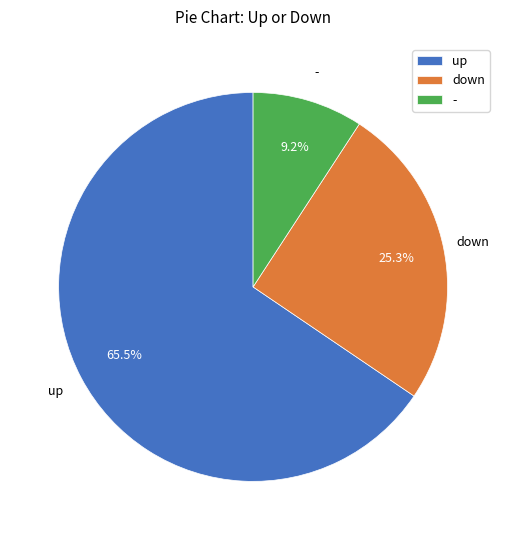

Which slice is the smallest?

-